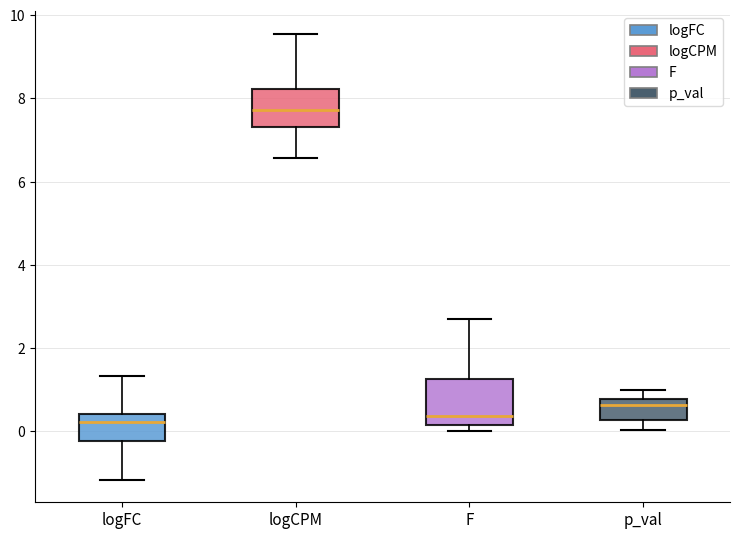

Reading left to right, transcribe this box plot: for each box, give where its median line is, the range the box spans, and where its two whiskers end, as read against the y-axis. The values are not printed on the chart, so give them approximately, as read against the axis.

logFC: median 0.2, box -0.2 to 0.4, whiskers -1.2 to 1.4
logCPM: median 7.8, box 7.4 to 8.2, whiskers 6.6 to 9.6
F: median 0.4, box 0.2 to 1.2, whiskers 0.0 to 2.6
p_val: median 0.6, box 0.2 to 0.8, whiskers 0.0 to 1.0